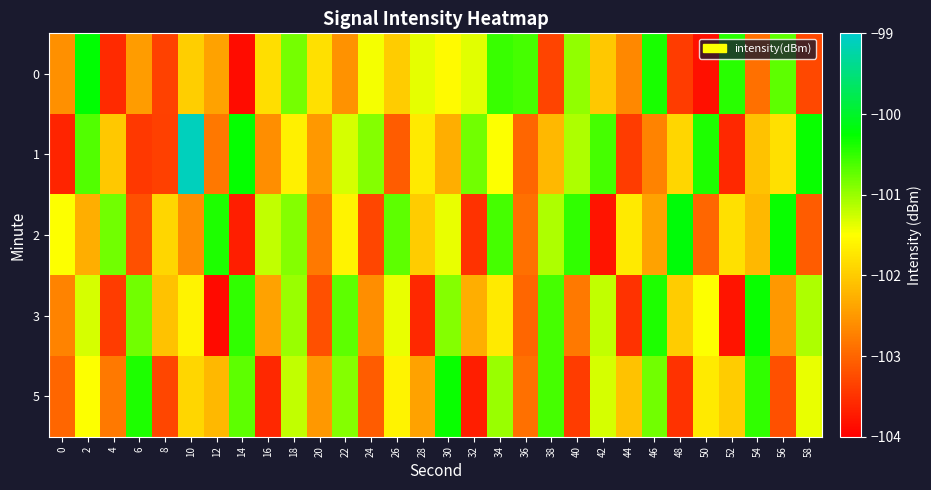

At which category does the chart reach its peak across all series?

10